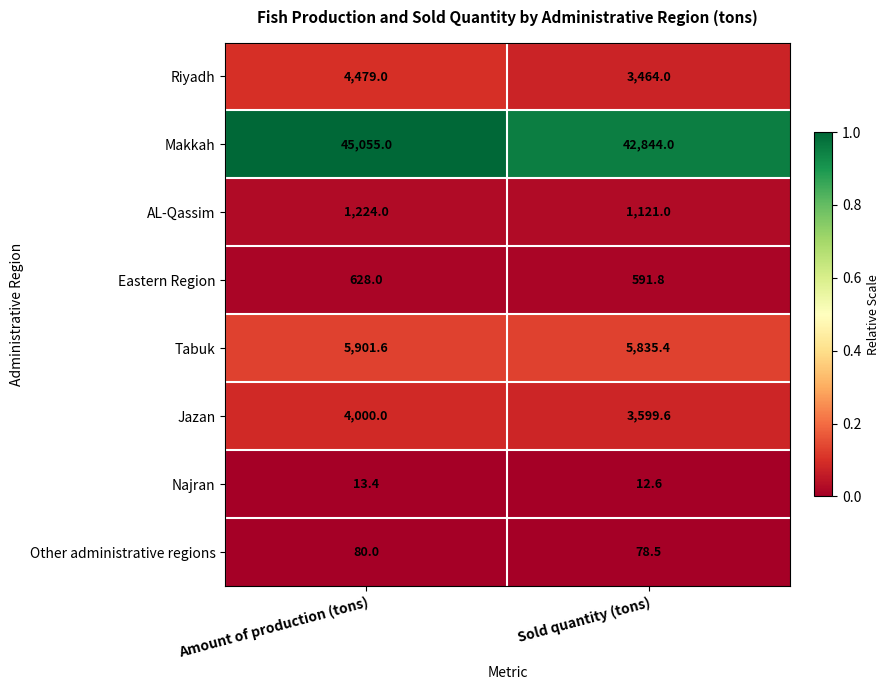

Rank the series by their maximum value, from lowest to highest.

Najran, Other administrative regions, Eastern Region, AL-Qassim, Jazan, Riyadh, Tabuk, Makkah